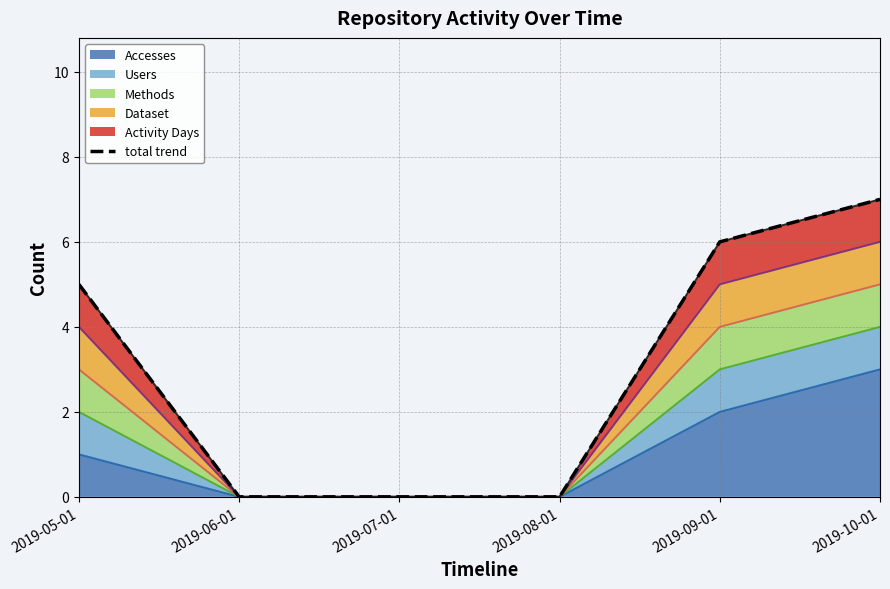

The chart shows a value of 2 at 2019-10-01. True or false?

False